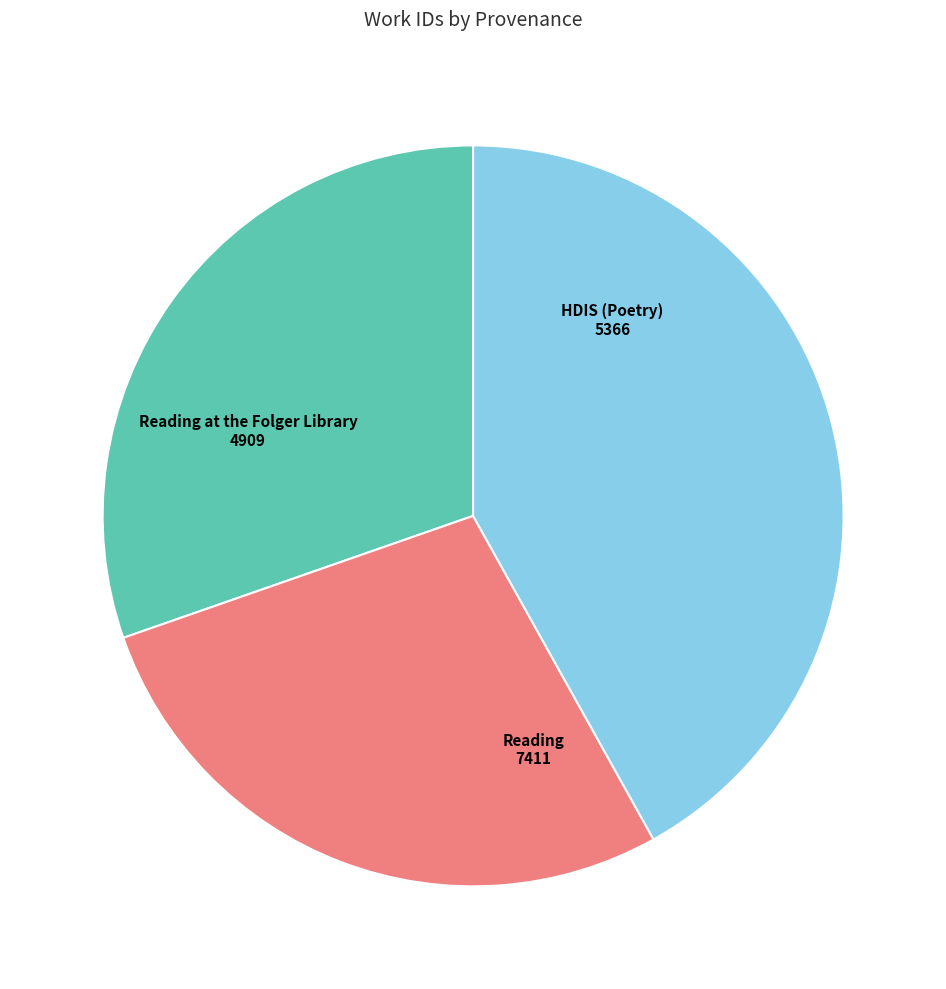

Does any single category account for the majority?

No